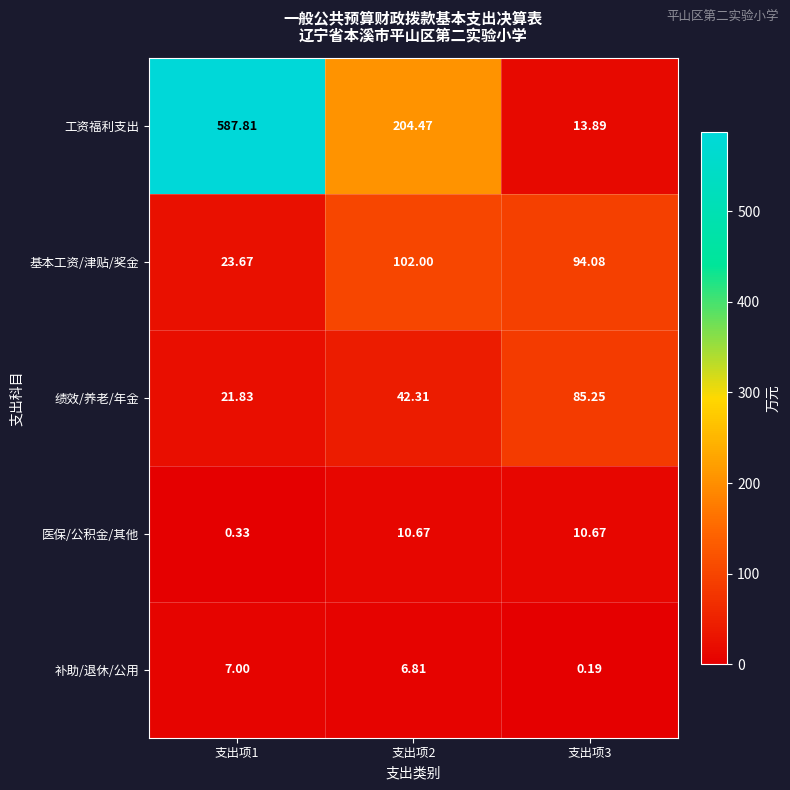

Which series has the widest spread of values?

工资福利支出